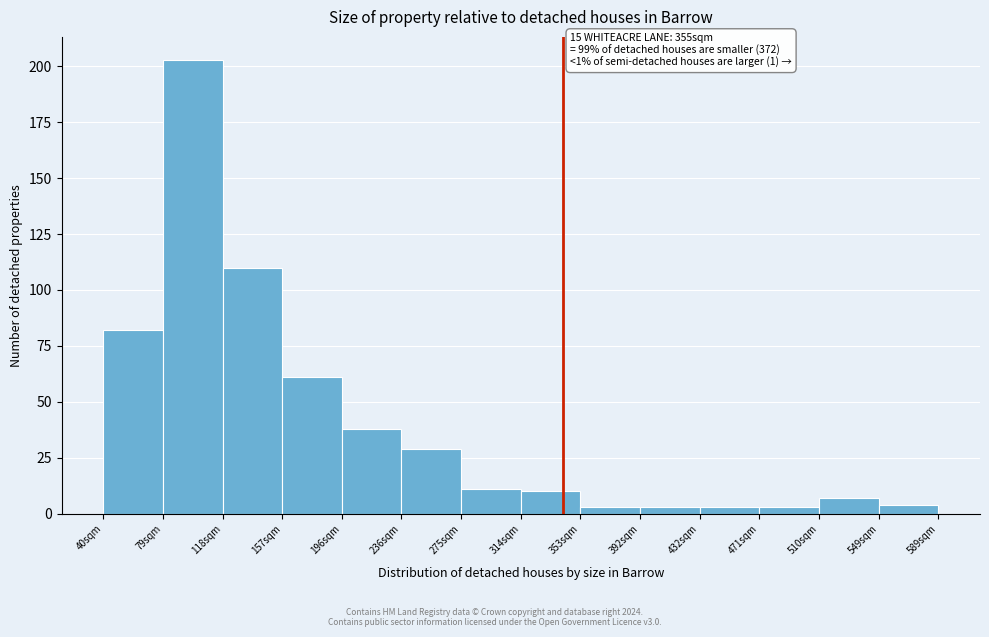

Over which range of the x-axis is the bar tallest?

80 to 120